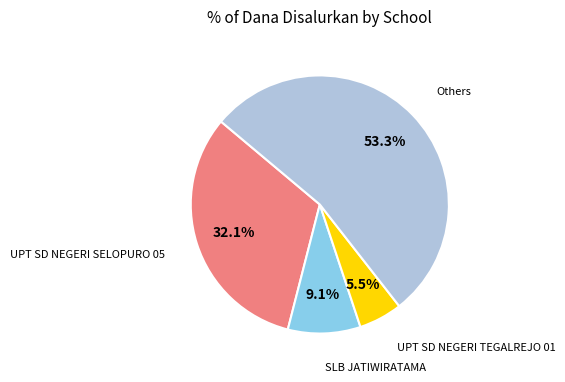

Is there any slice that represents more than half of the pie?

Yes